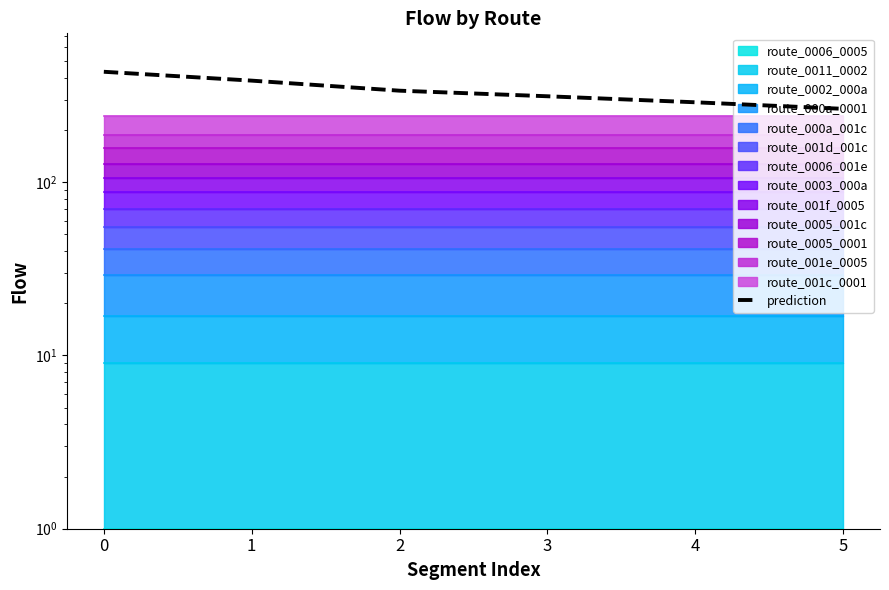

What is the value of the 4th point from the left?

313.3